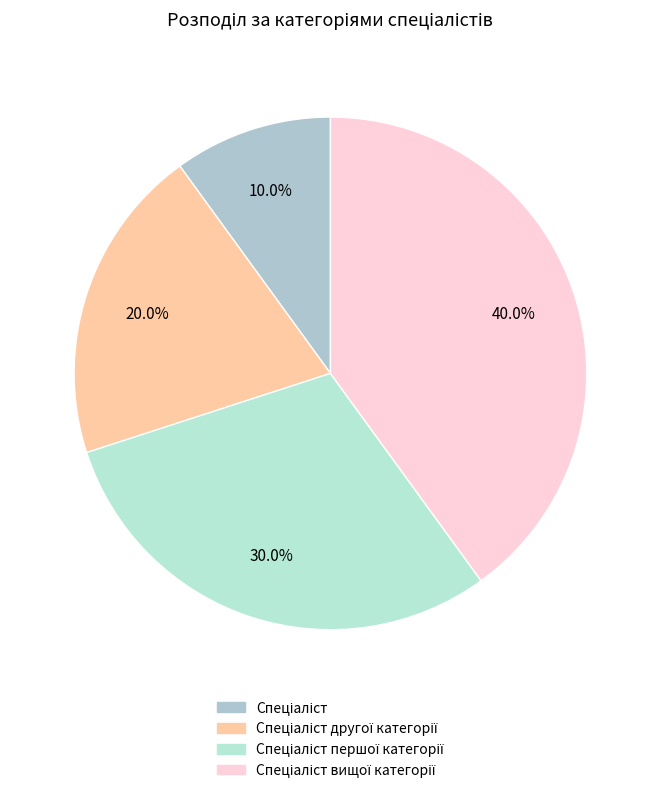

How many slices are in this pie chart?

4